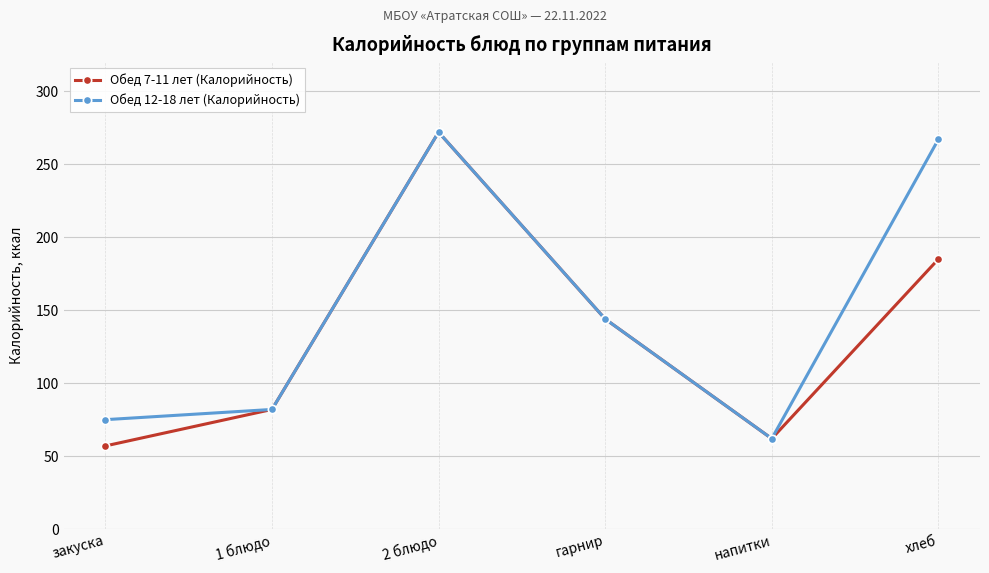

What is the difference between the highest and lowest values at хлеб?

82